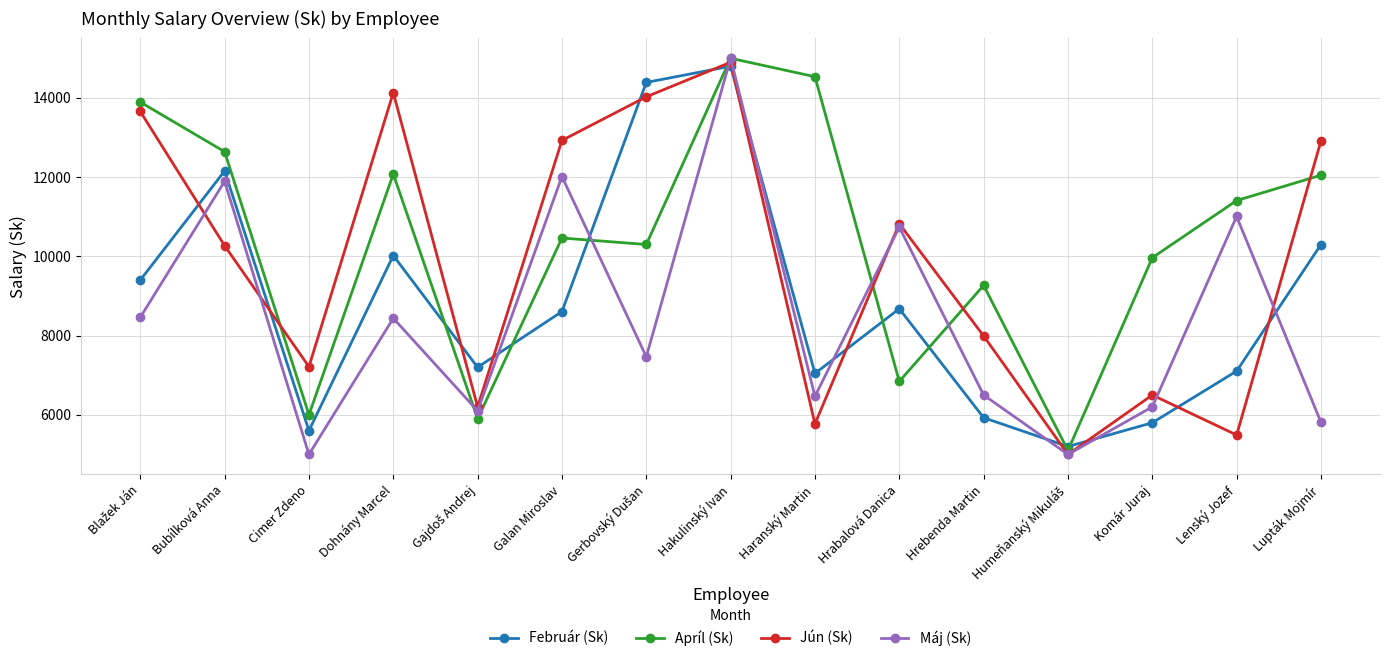

What is the value of the Február (Sk) point at the 7th from the left?

14391